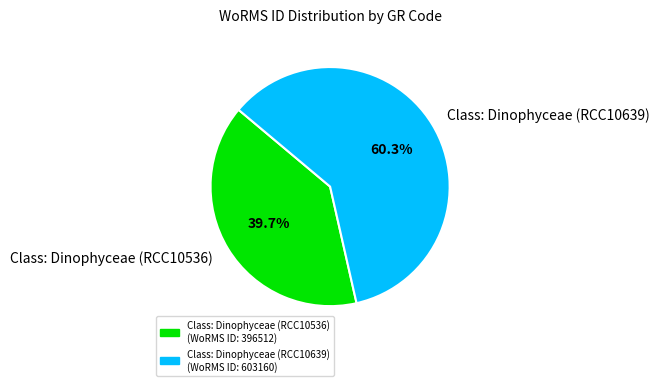

Which has a higher value, Class: Dinophyceae (RCC10639) or Class: Dinophyceae (RCC10536)?

Class: Dinophyceae (RCC10639)